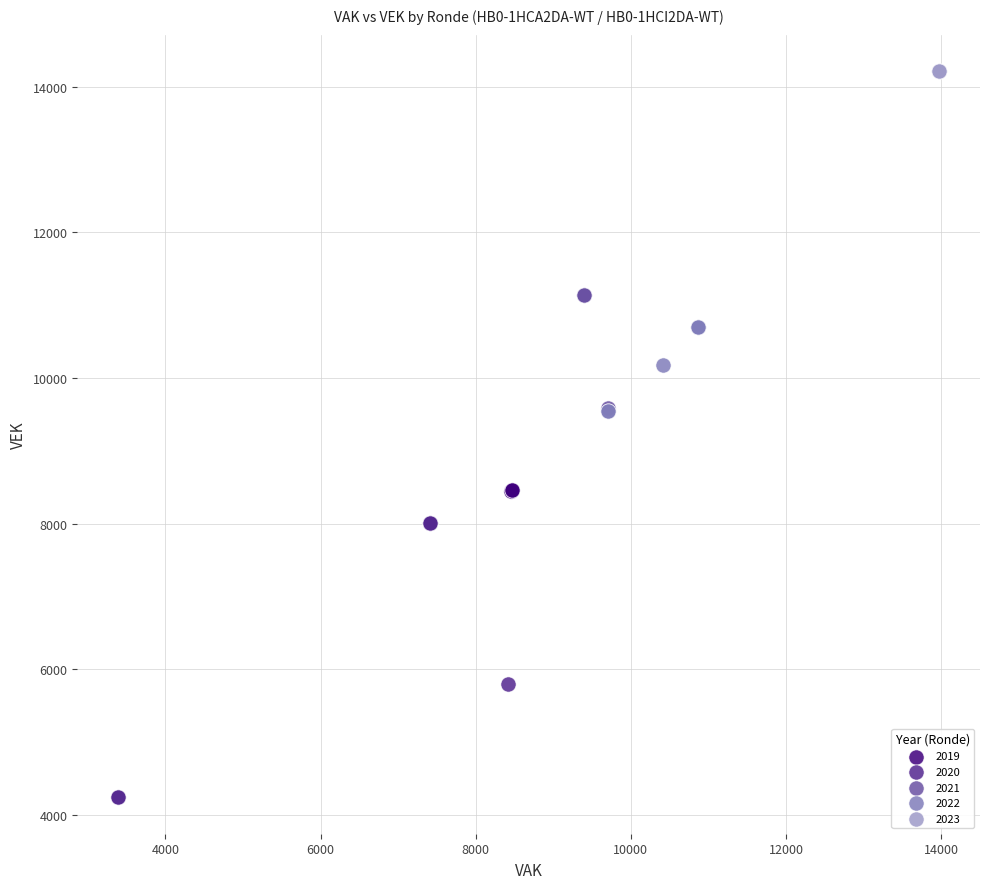

Which series contains the lowest Y value?

2020